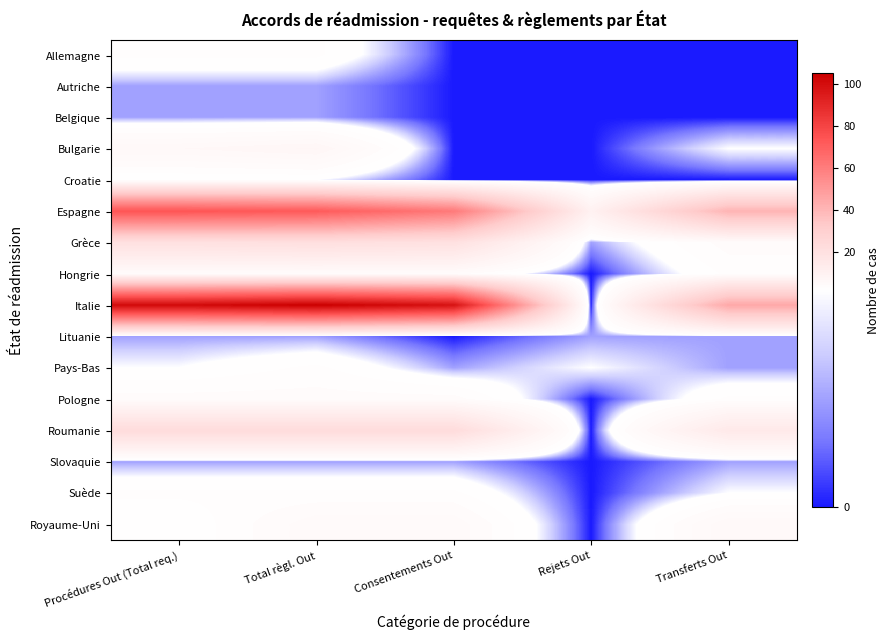

Rank the series at Total règl. Out from lowest to highest value.

Autriche, Belgique, Lituanie, Slovaquie, Croatie, Allemagne, Pays-Bas, Suède, Hongrie, Pologne, Royaume-Uni, Bulgarie, Grèce, Roumanie, Espagne, Italie